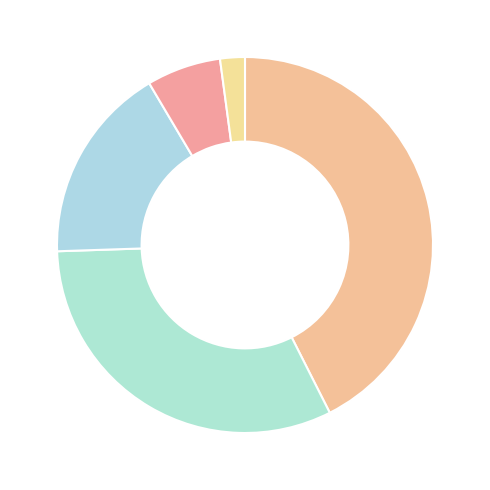

Count the number of slices in the pie.

5